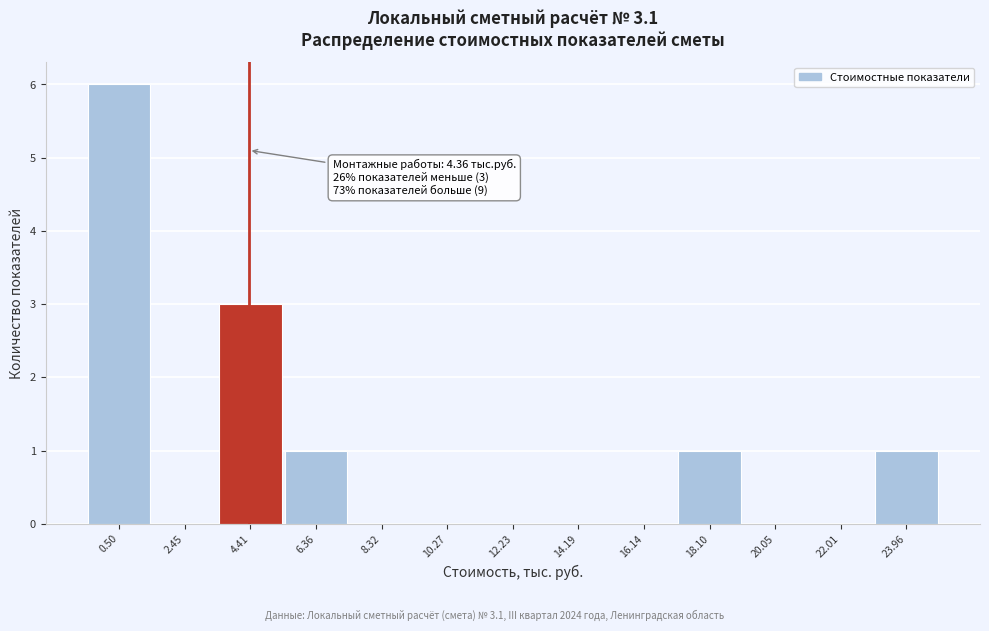

Which range on the x-axis has the tallest bar?

-0.4 to 1.4